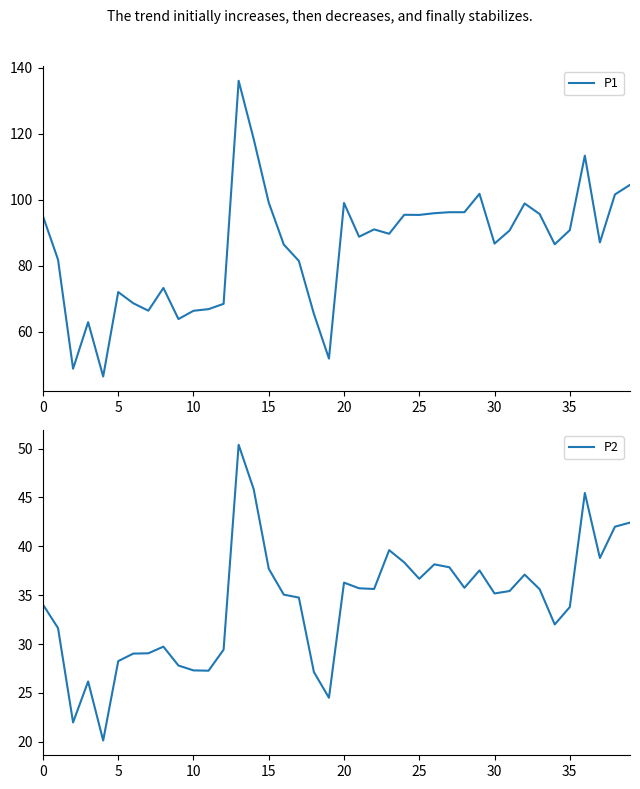

True or false: P2 and P1 cross at least once.

False